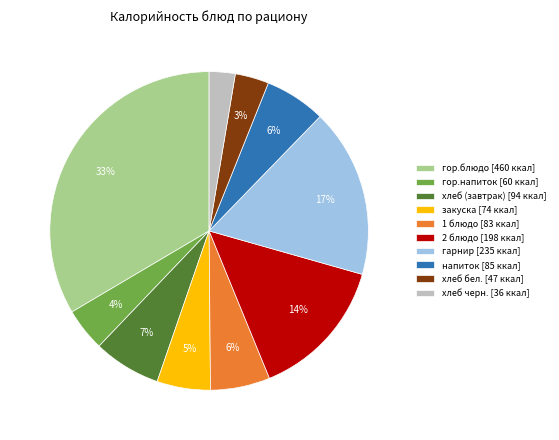

To the nearest percent, what is the combined percentage of 1 блюдо [83 ккал] and хлеб бел. [47 ккал]?

9%